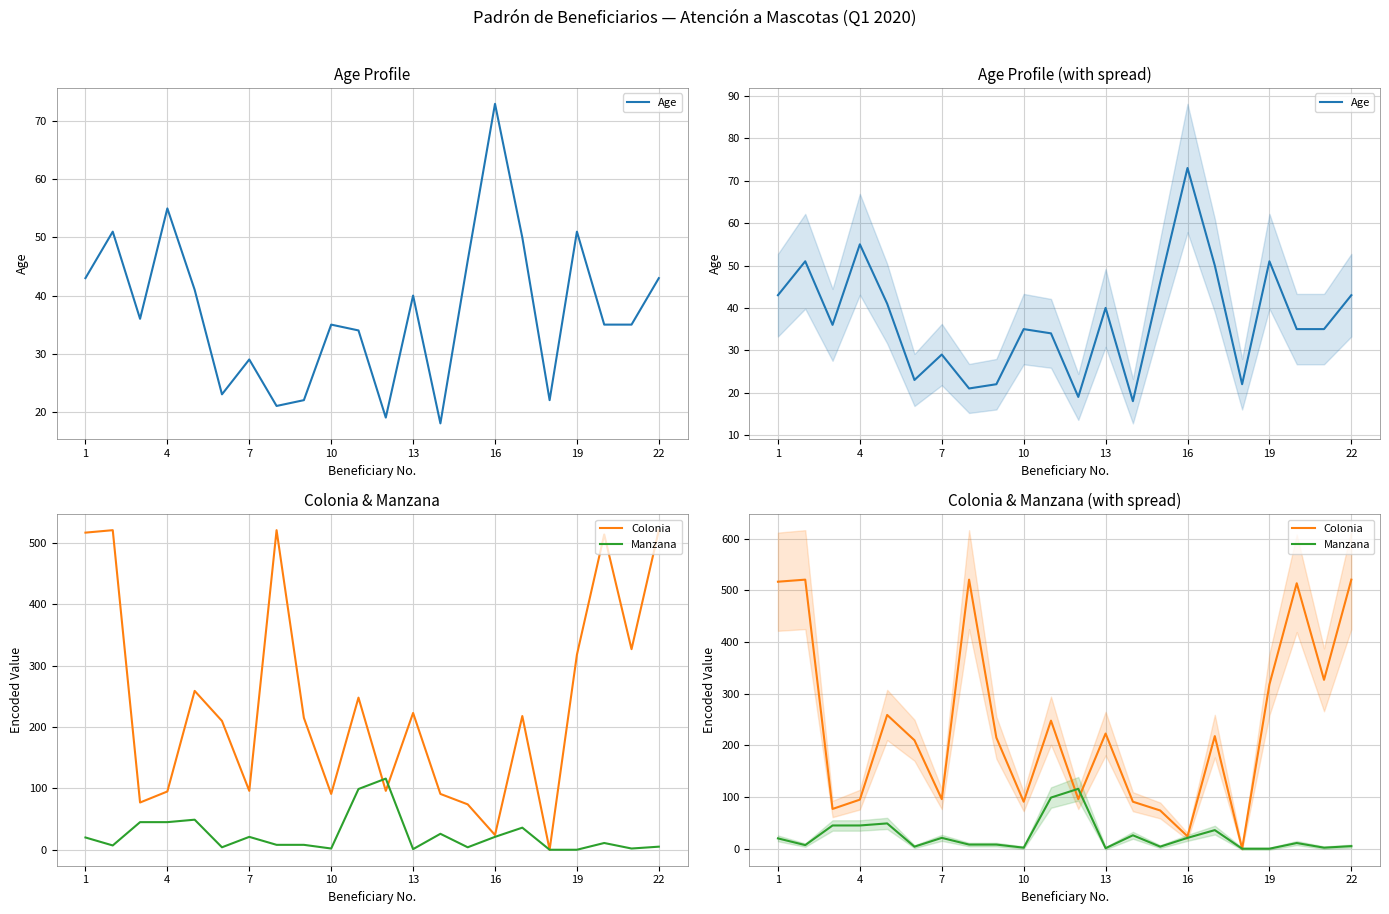

The Age series shows 130 at 16. True or false?

False